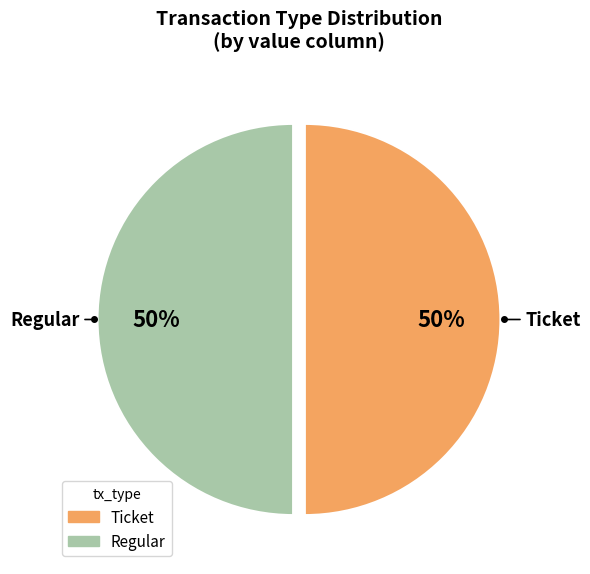

Combined, do Ticket and Regular account for over 50%?

Yes